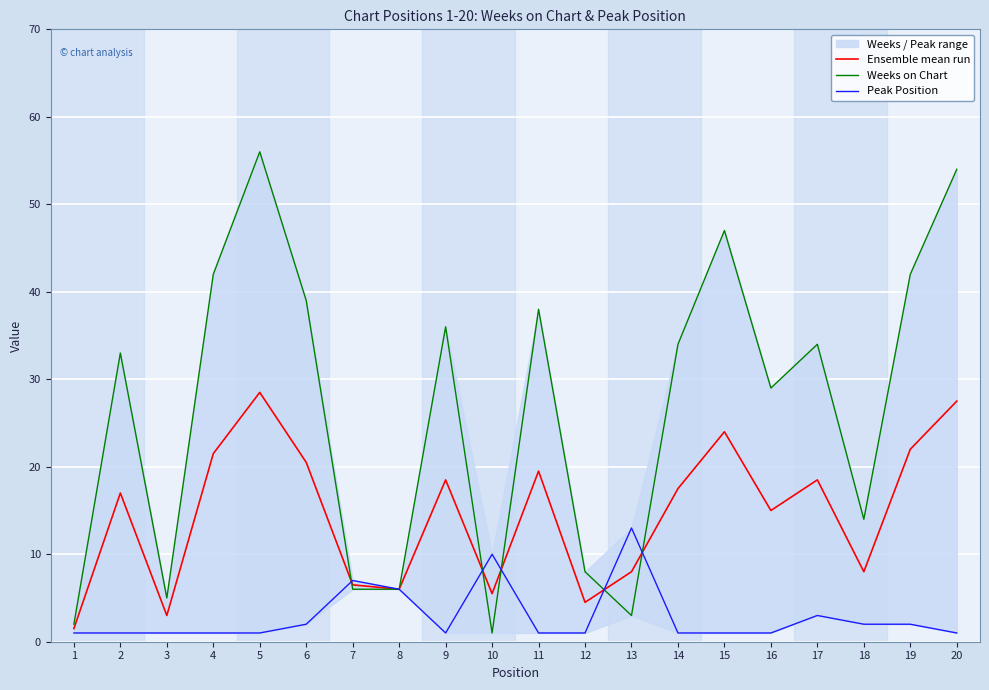

The value of Peak Position at 5 is 1.0. True or false?

True